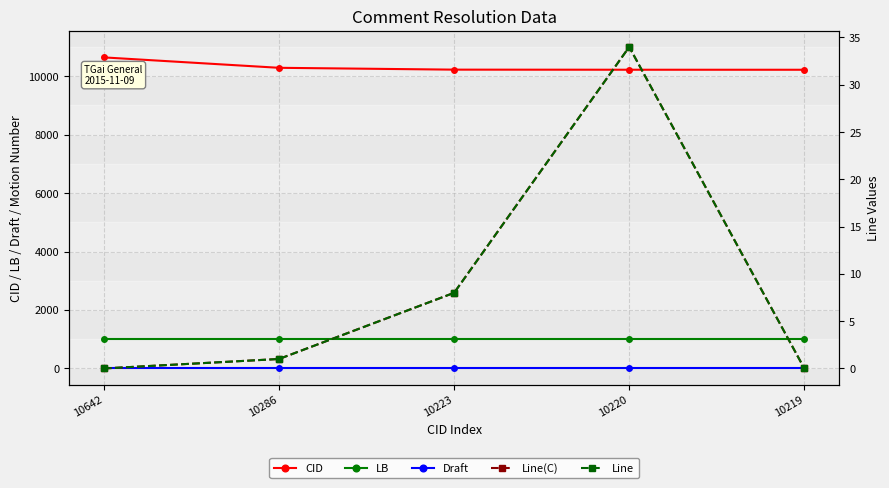

Which series has the largest total across all categories?

CID